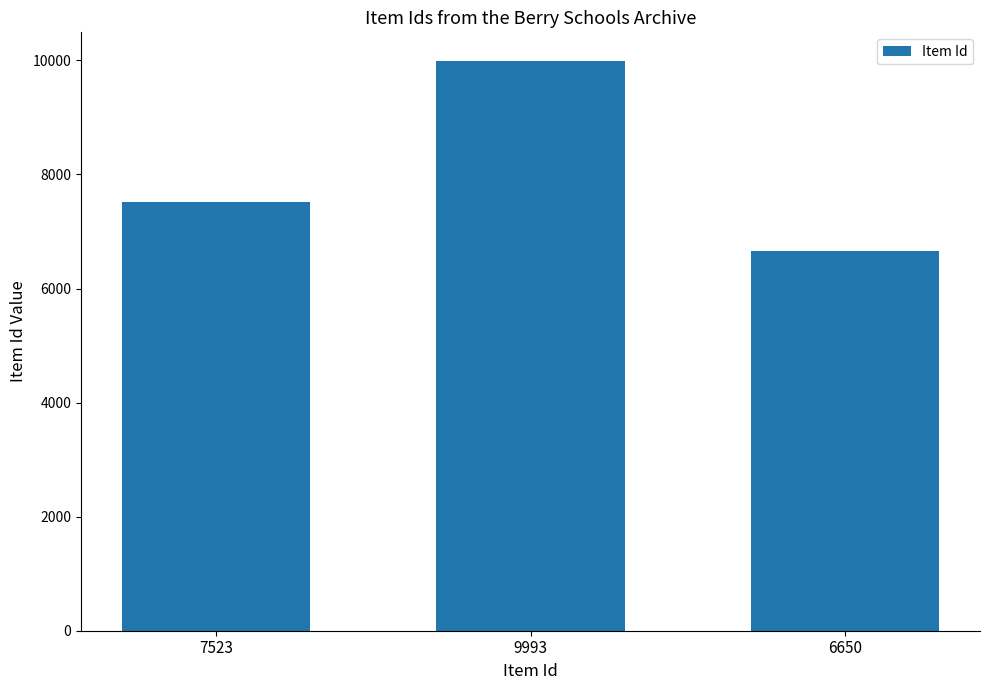

How many values are between 6650 and 9993?

3